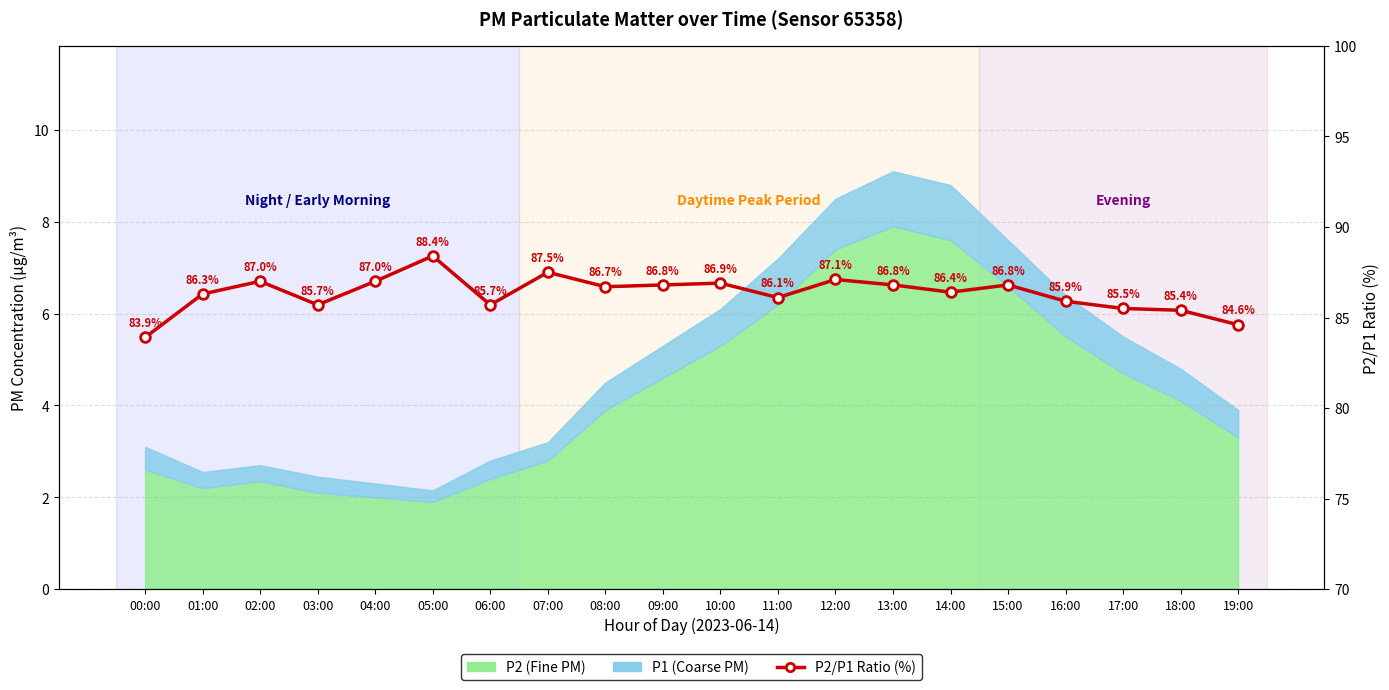

What is the greatest value displayed?

88.4